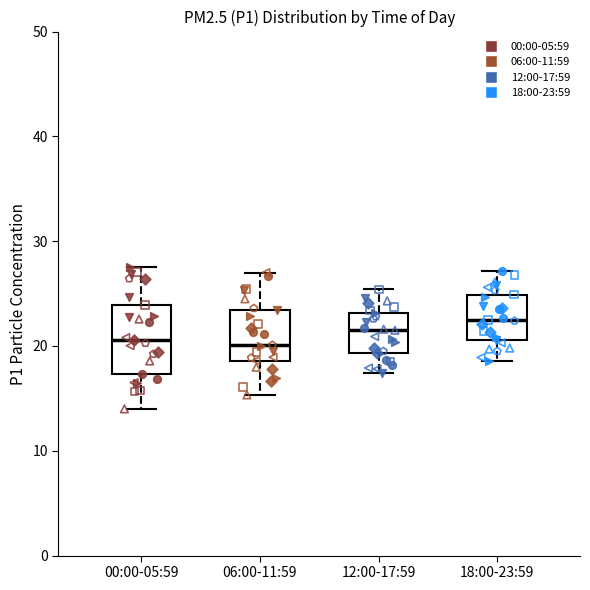

Which box's median line is the highest?

18:00-23:59